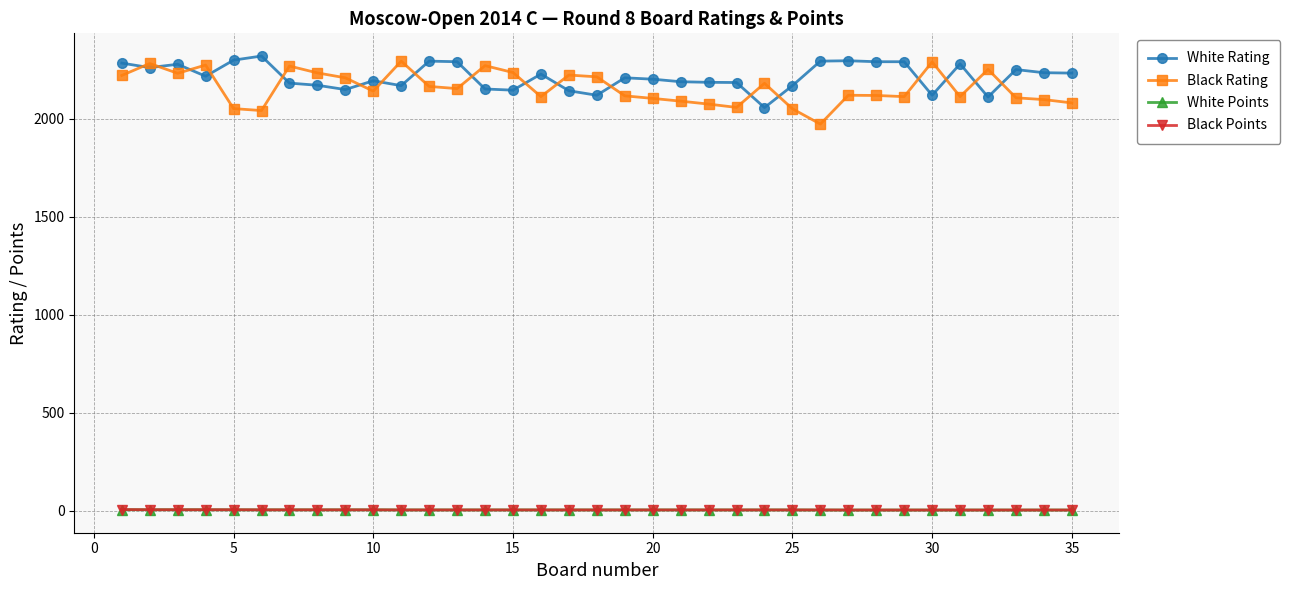

Which series has the largest total across all categories?

White Rating